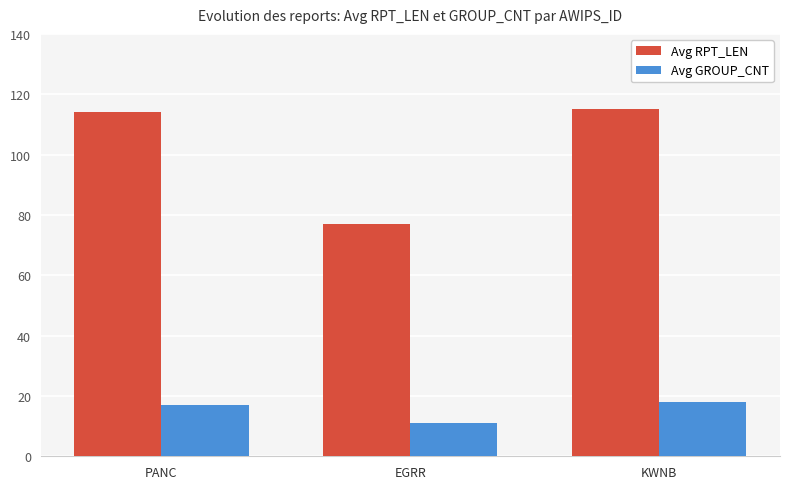

What is the sum of all Avg RPT_LEN values?

306